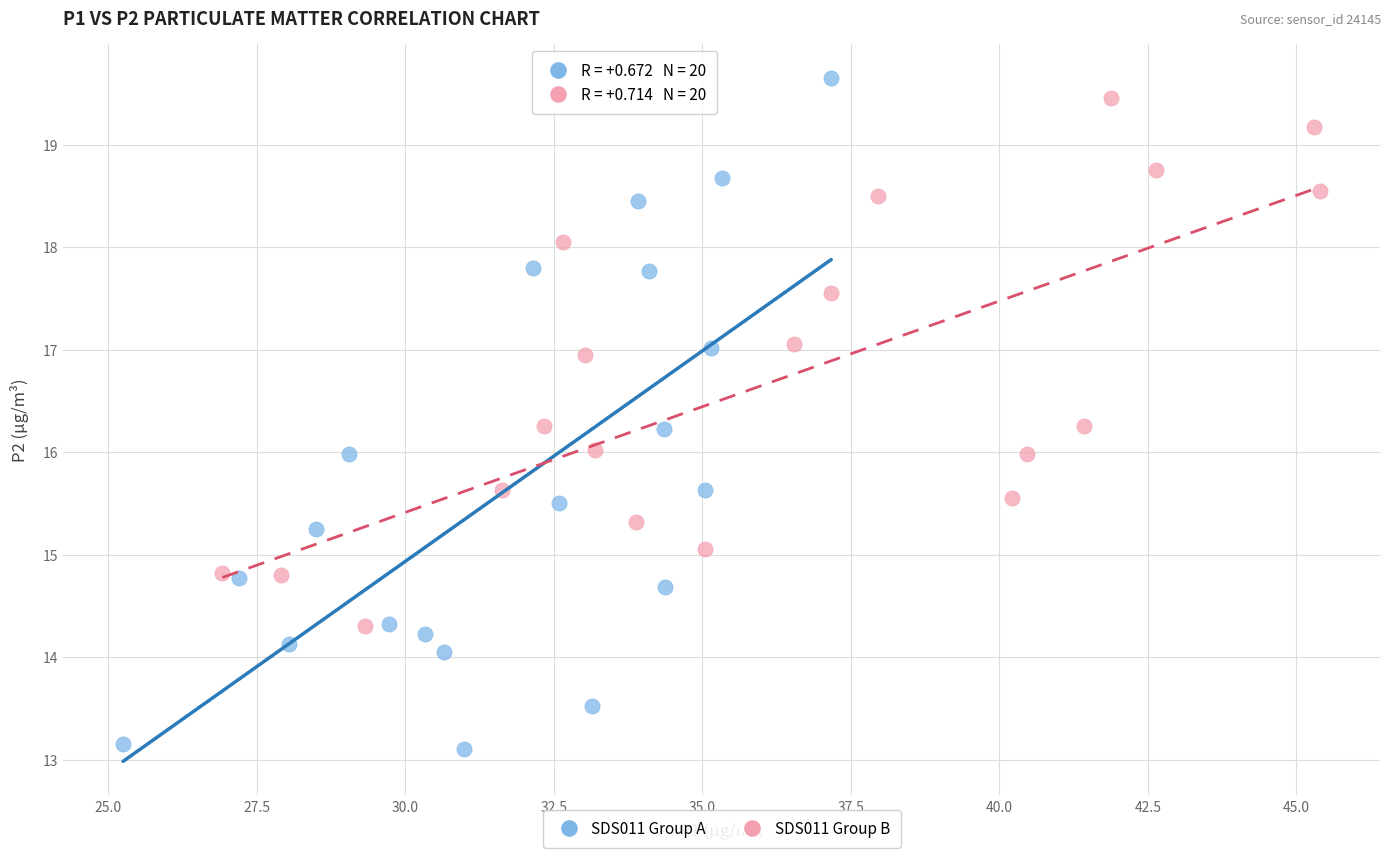

Which series reaches the maximum Y coordinate?

SDS011 Group A